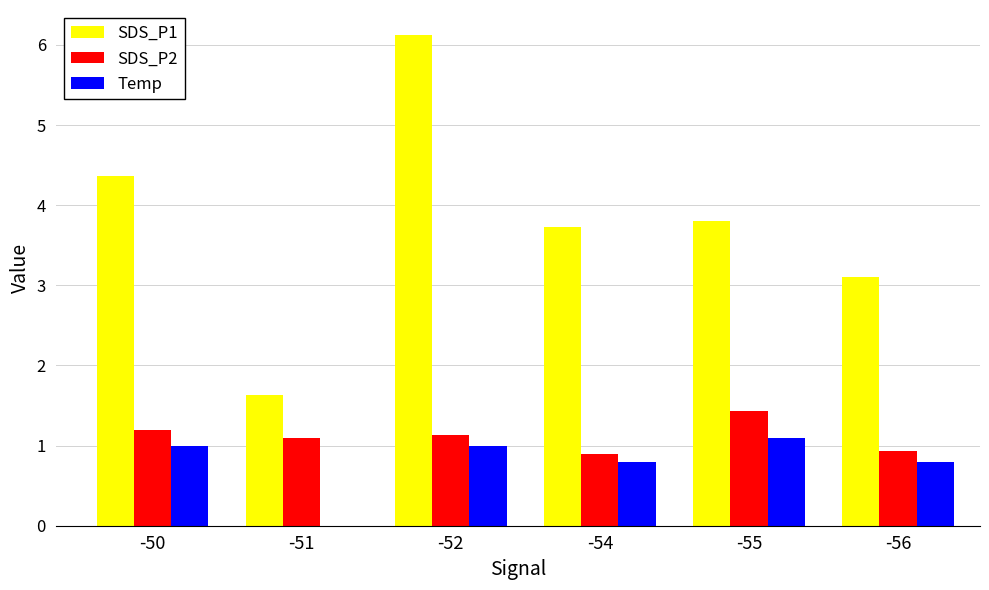

Reading left to right, list all the values displayed in this chart.

SDS_P1: -50=4.4	-51=1.6	-52=6.1	-54=3.7	-55=3.8	-56=3.1
SDS_P2: -50=1.2	-51=1.1	-52=1.1	-54=0.9	-55=1.4	-56=0.9
Temp: -50=1.0	-51=0.0	-52=1.0	-54=0.8	-55=1.1	-56=0.8